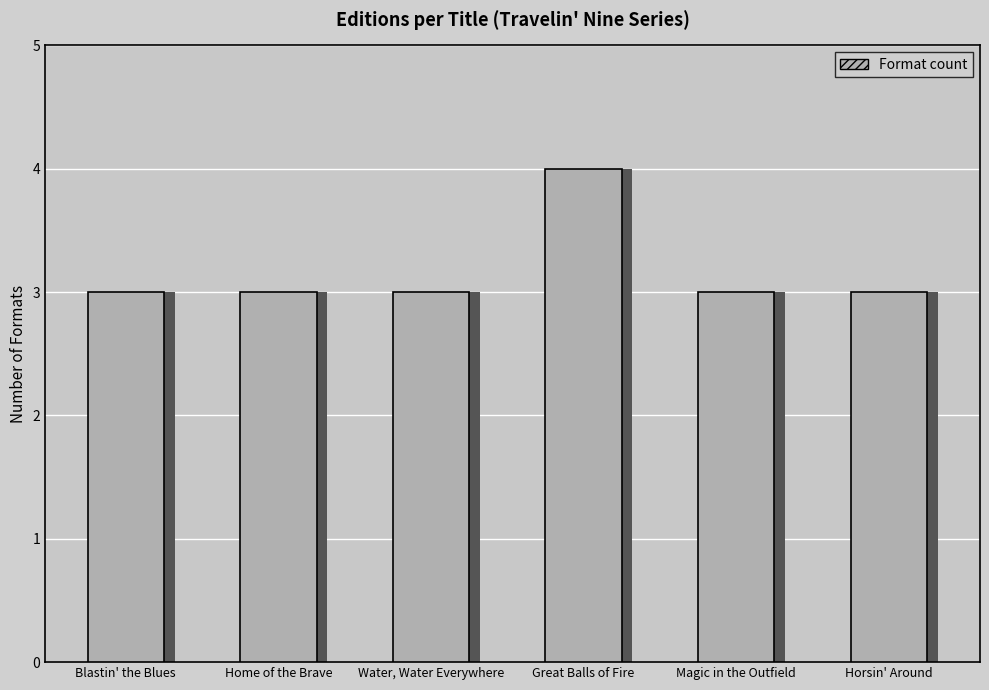

What is the sum of the values at Water, Water Everywhere and Blastin' the Blues?

6